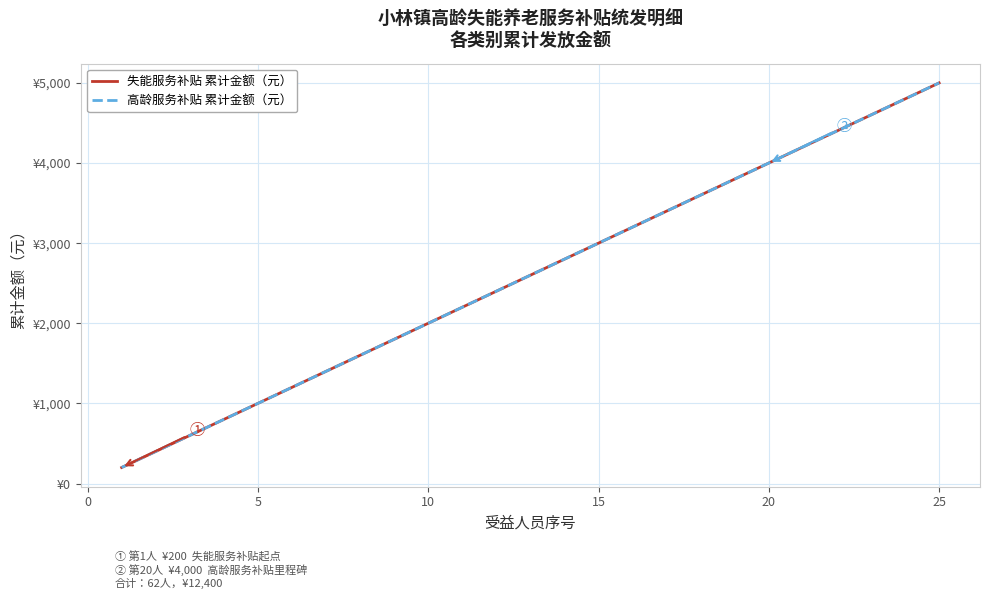

Is this an area chart (filled region under the line)?

No